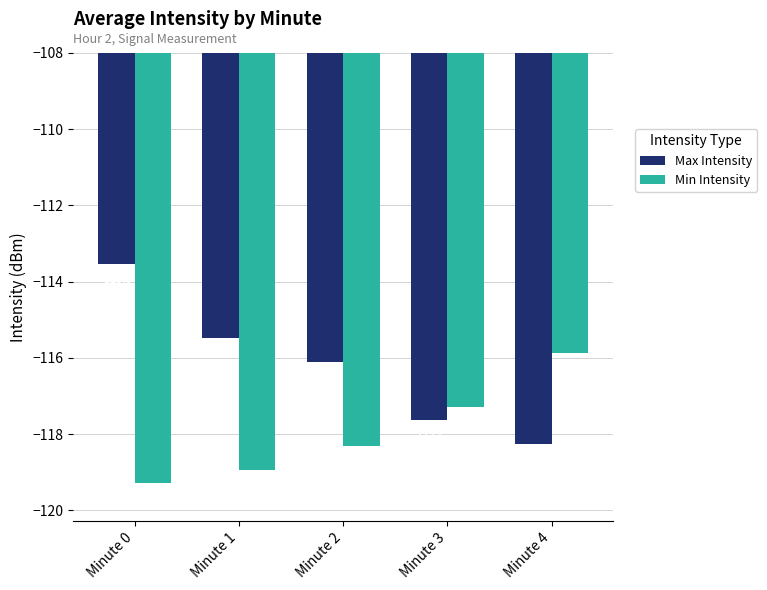

The Max Intensity series shows -36.5 at Minute 2. True or false?

False